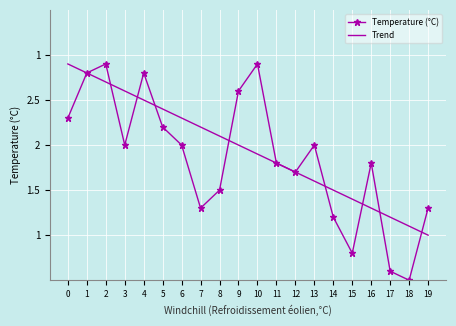

Rank the categories by Trend value from highest to lowest.

0, 1, 2, 3, 4, 5, 6, 7, 8, 9, 10, 11, 12, 13, 14, 15, 16, 17, 18, 19